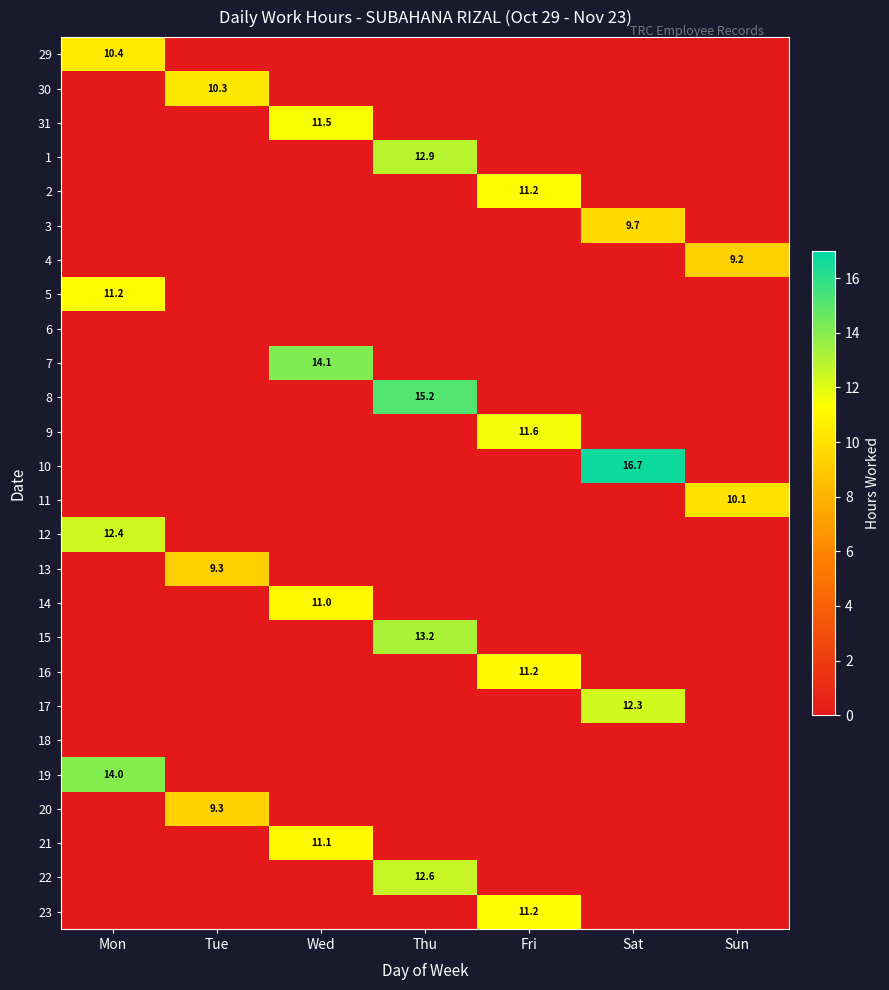

At which category does the chart reach its minimum across all series?

Tue